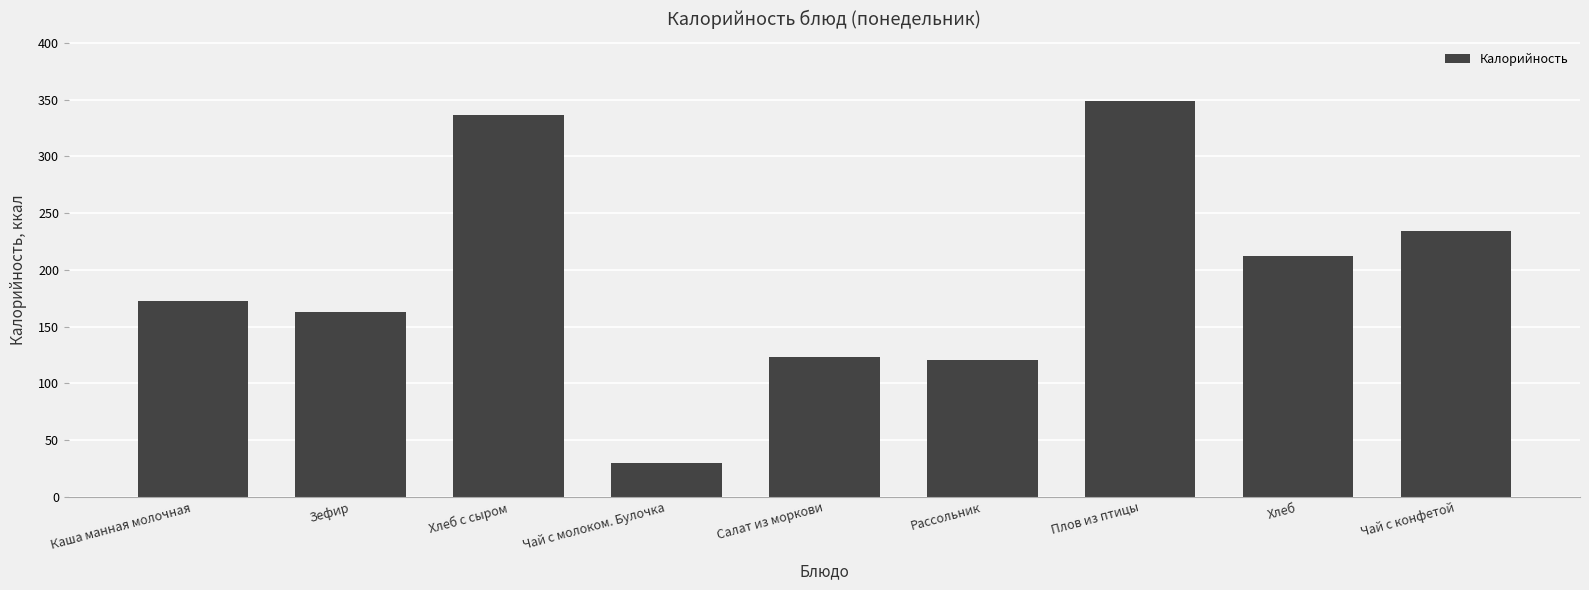

What is the minimum value shown in the chart?

29.9